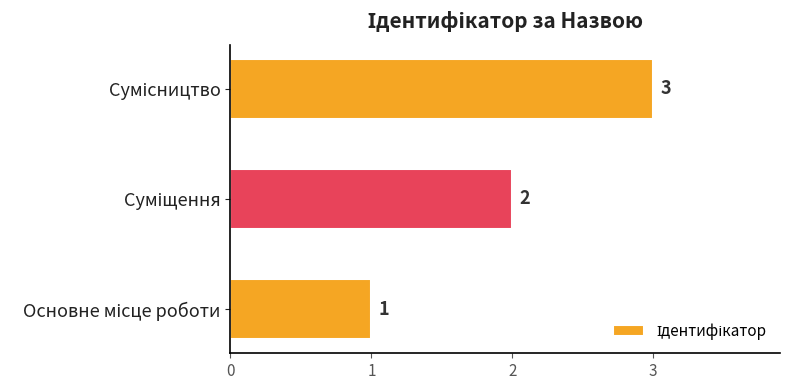

What is the greatest value displayed?

3